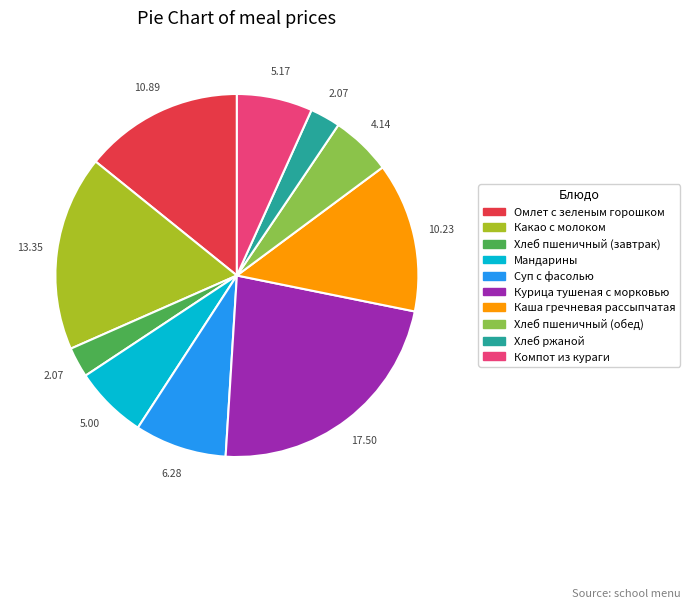

True or false: Суп с фасолью accounts for 8% of the total.

True